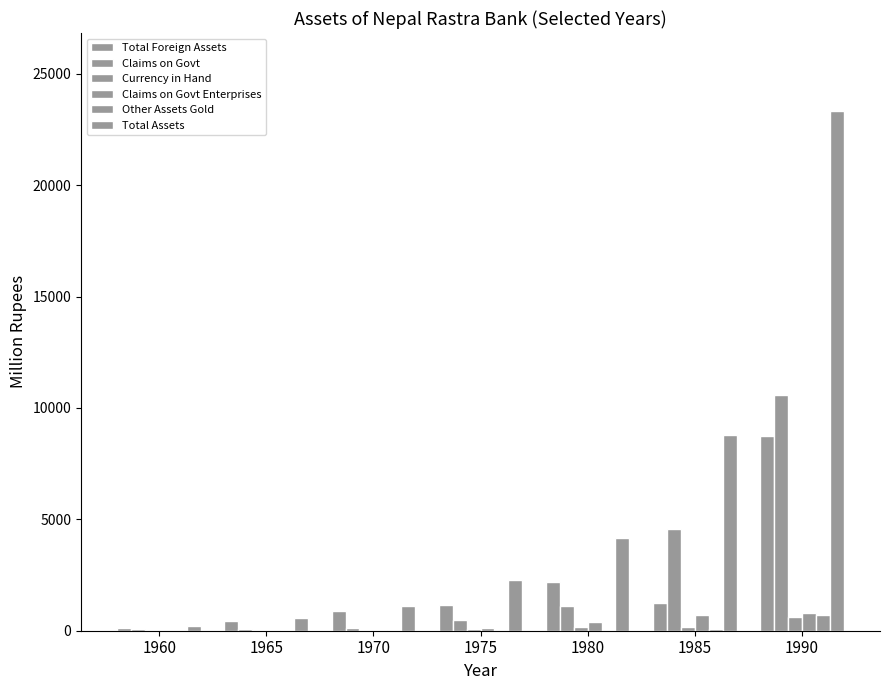

Rank the categories by Claims on Govt Enterprises value from highest to lowest.

1990, 1985, 1980, 1975, 1965, 1970, 1960